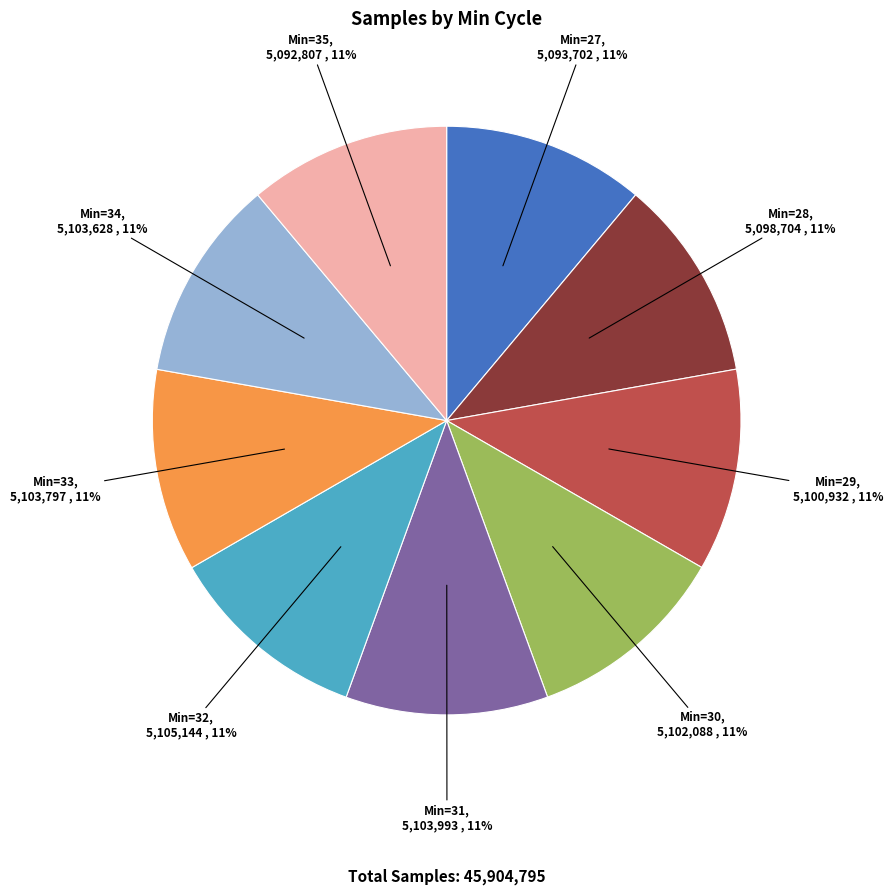

How many slices are in this pie chart?

9